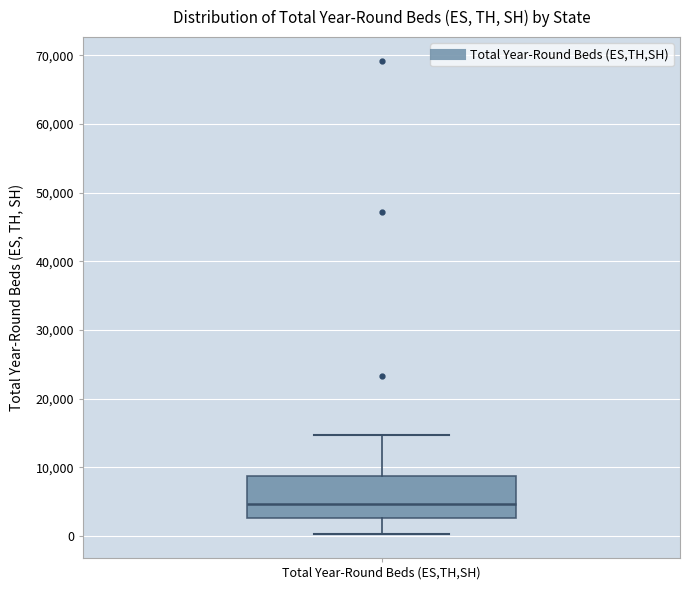

Where does the median line of the box for Total Year-Round Beds (ES,TH,SH) sit on the y-axis? The values are not printed on the chart, so give them approximately, as read against the axis.

5000